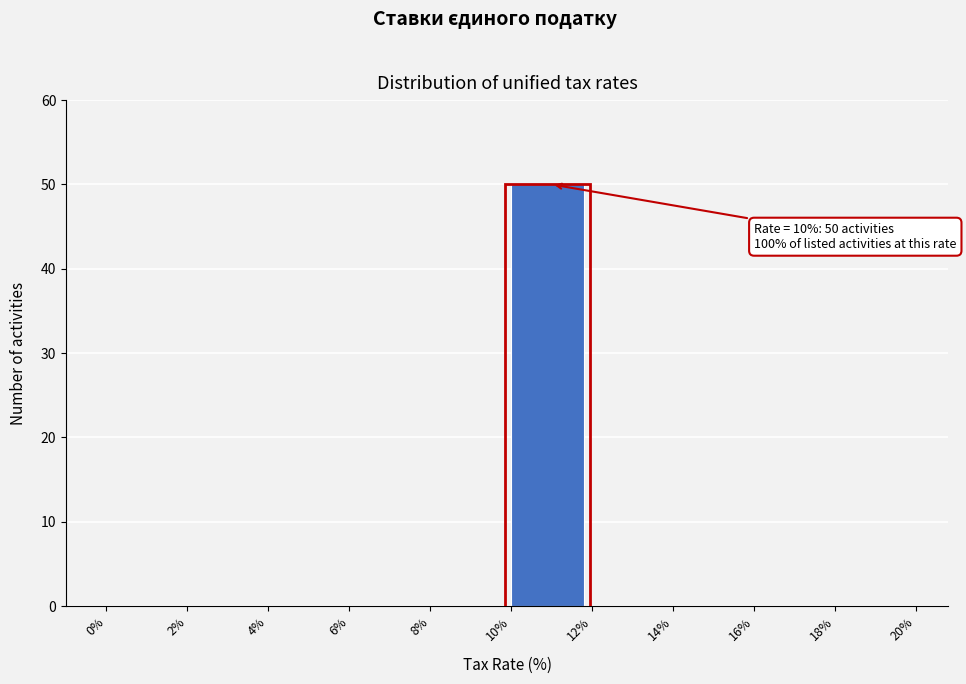

Which range on the x-axis has the tallest bar?

10% to 12%